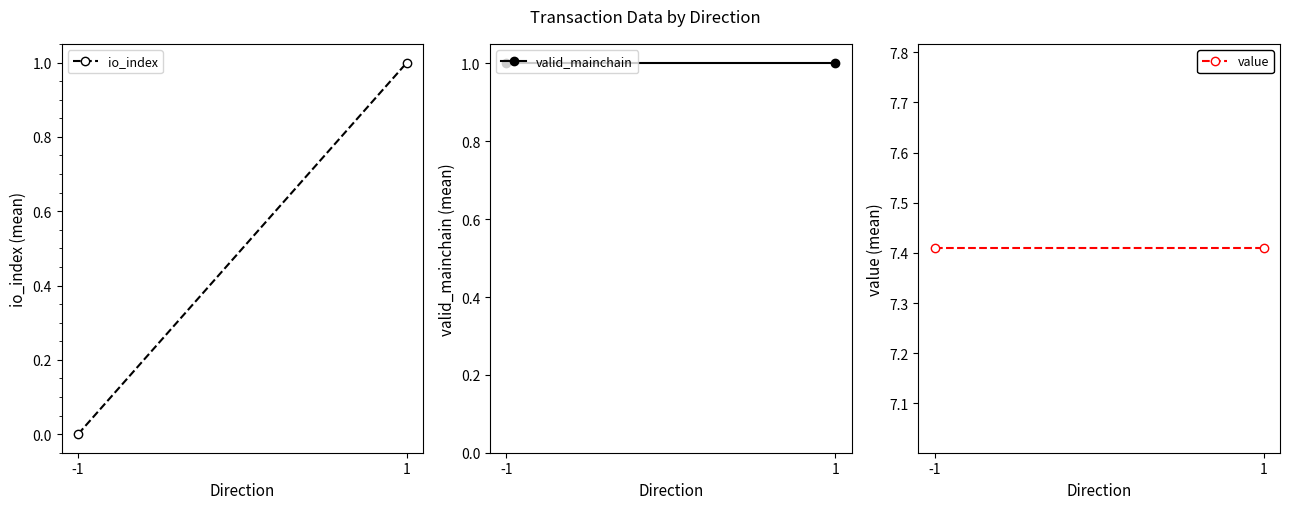

Which series changed the most between -1 and 1?

io_index